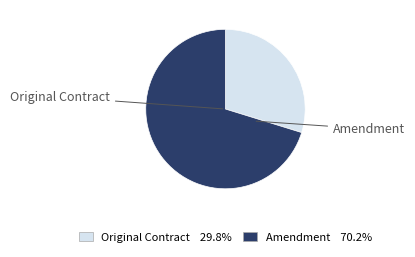

Does Original Contract 29.8% account for over 50% of the chart?

No